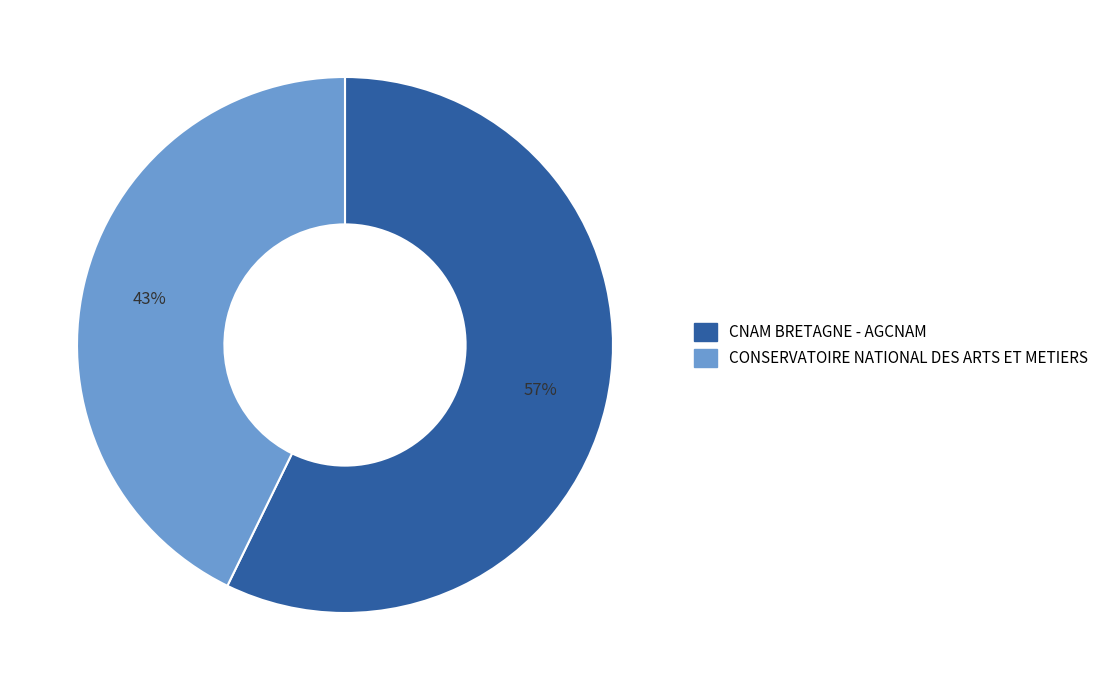

To the nearest percent, what is the combined percentage of CNAM BRETAGNE - AGCNAM and CONSERVATOIRE NATIONAL DES ARTS ET METIERS?

100%